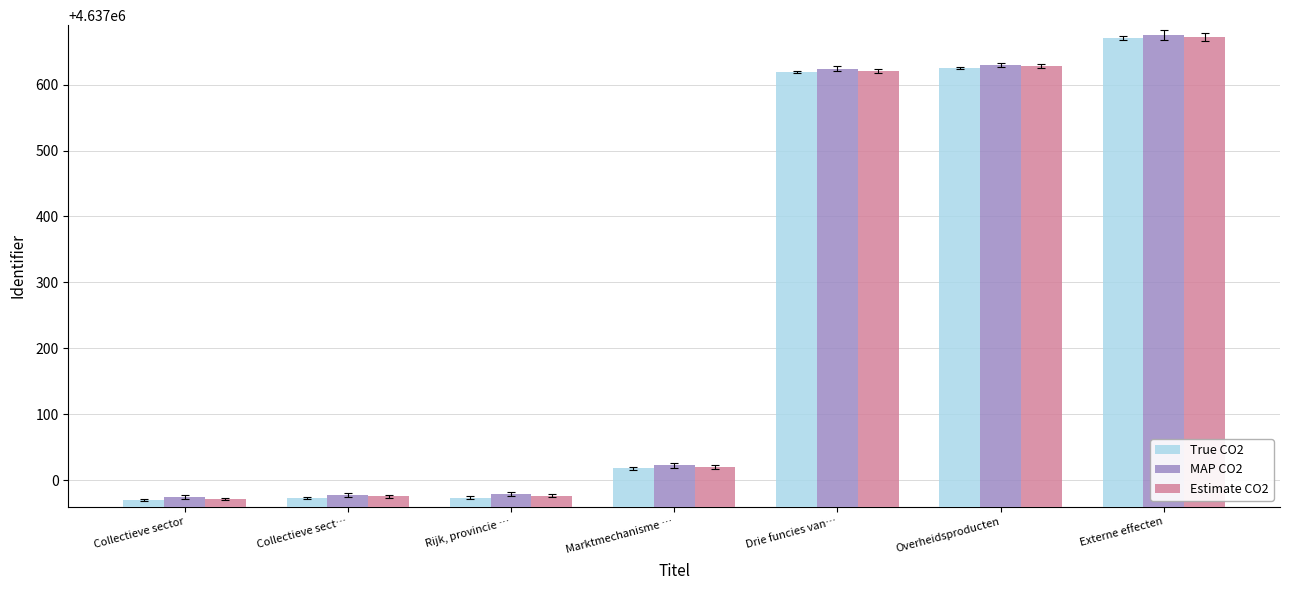

Is it true that MAP CO2 equals 1425066 at Marktmechanisme …?

False